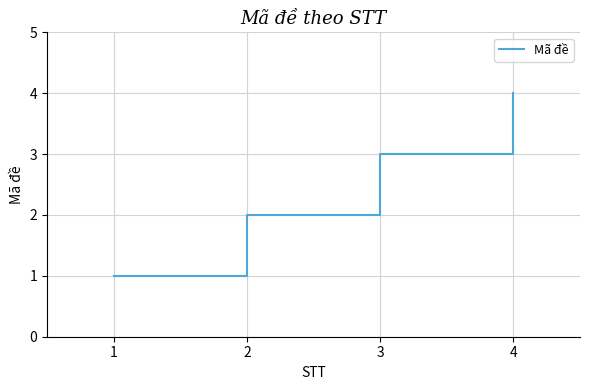

Count the number of data series in this chart.

1